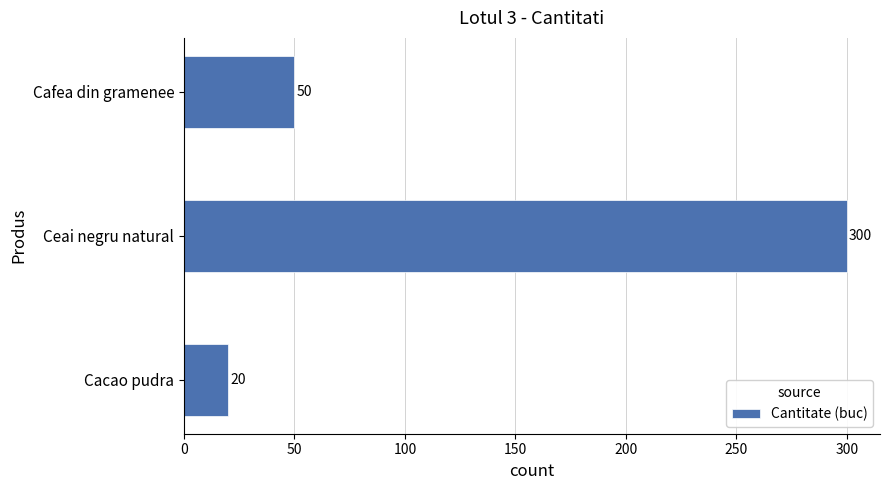

At which category does the chart reach its peak across all series?

Ceai negru natural